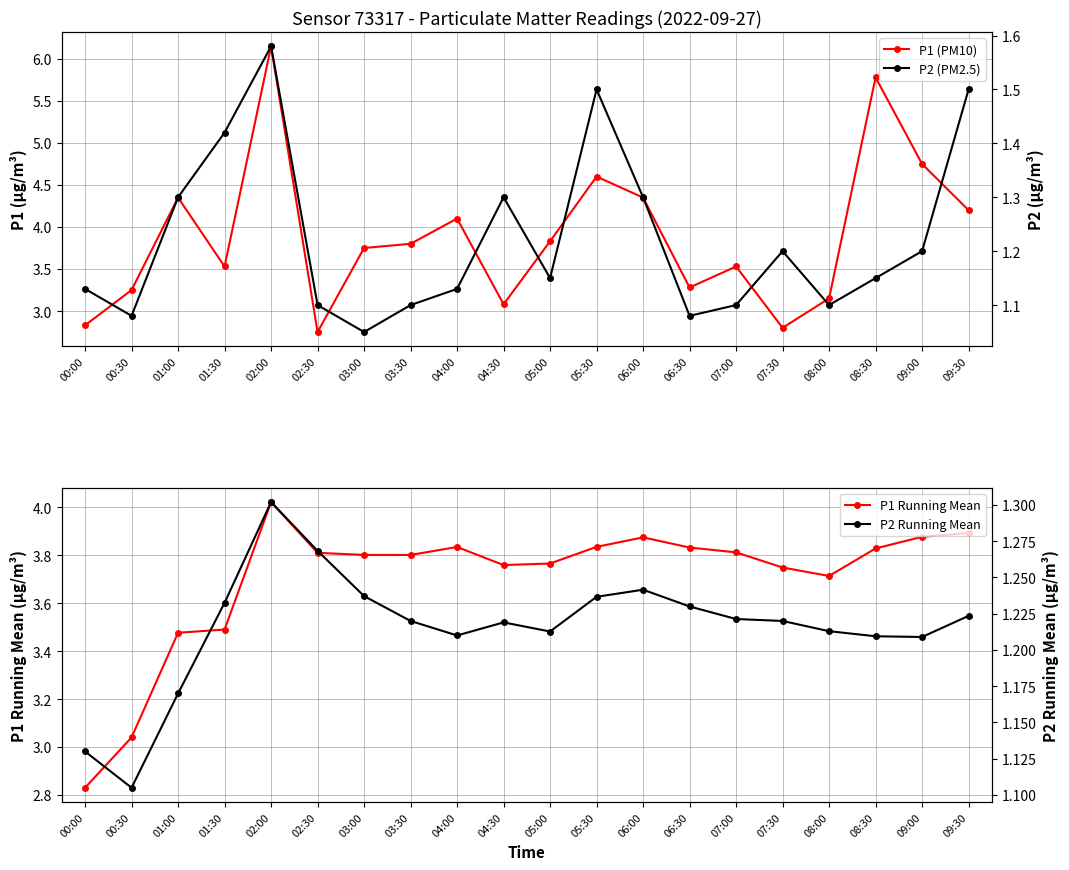

How many data points in P1 Running Mean are above 3?

19